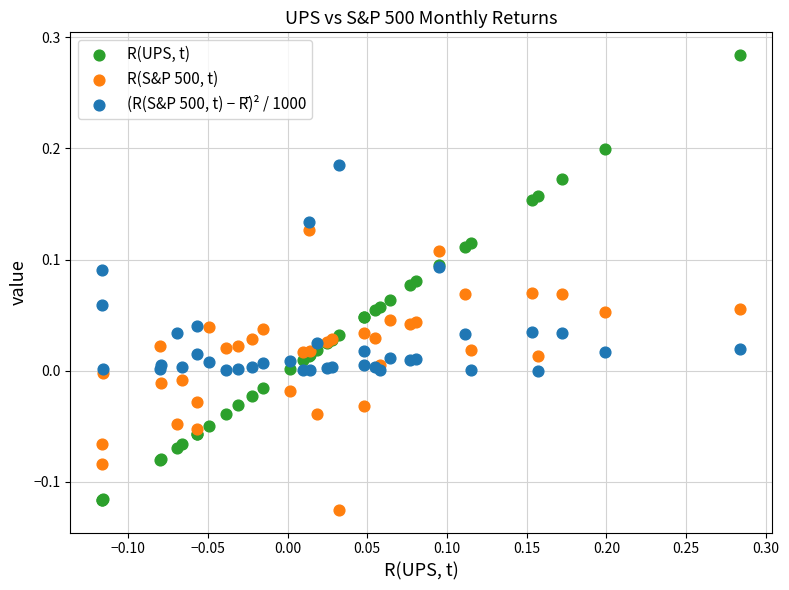

Which series reaches the maximum Y coordinate?

R(UPS, t)